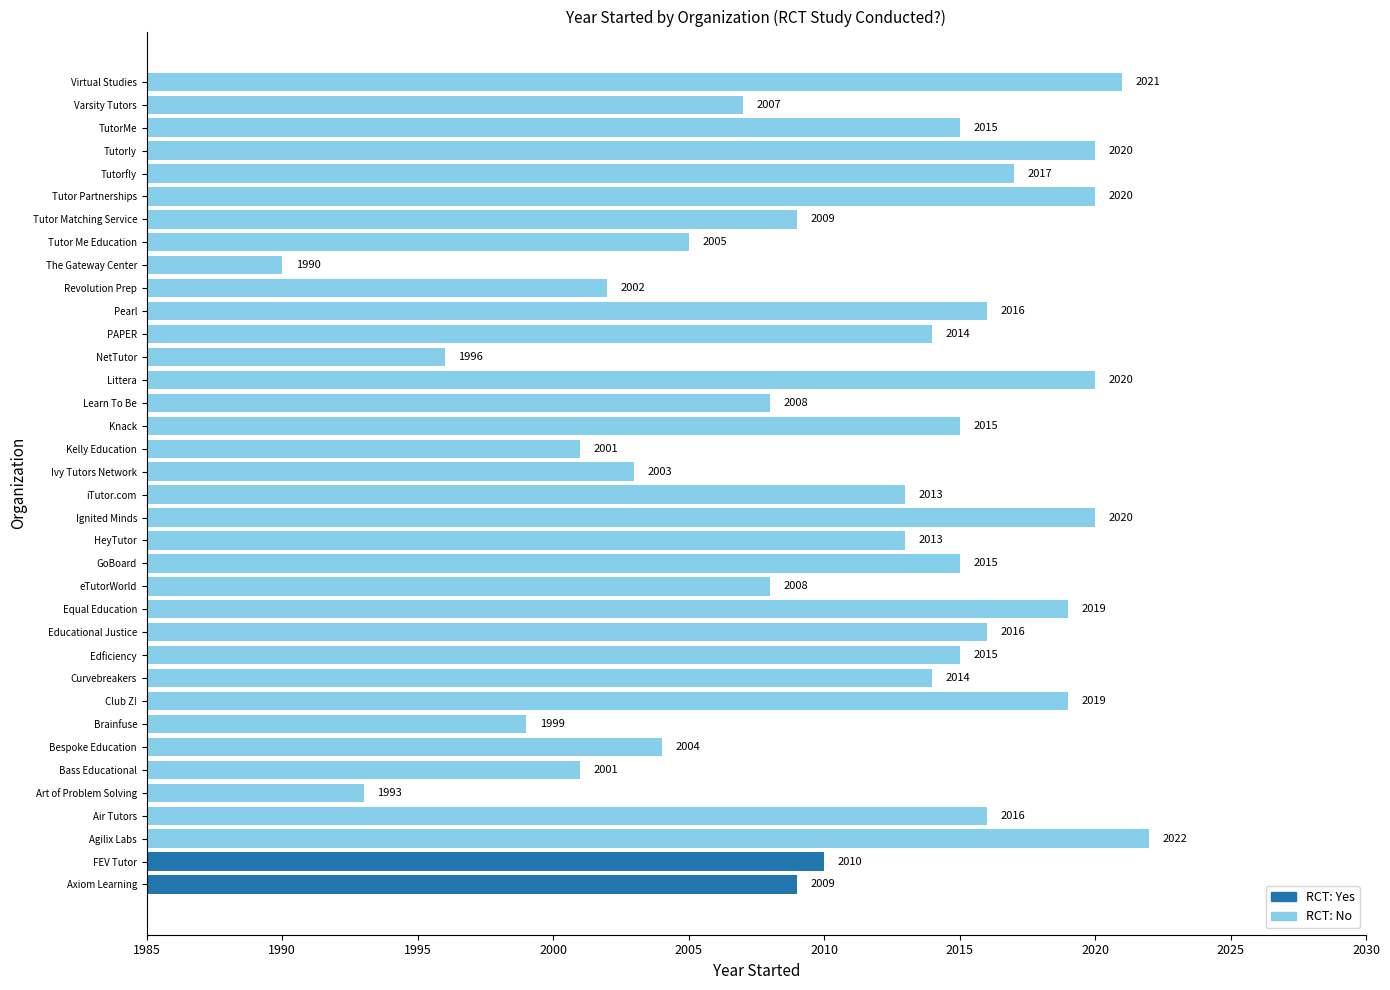

Which label corresponds to the smallest value in the chart?

The Gateway Center